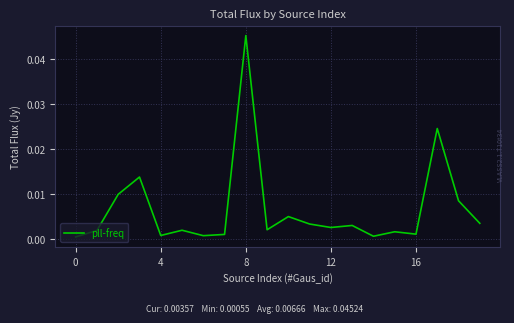

Does the chart have visible grid lines?

Yes